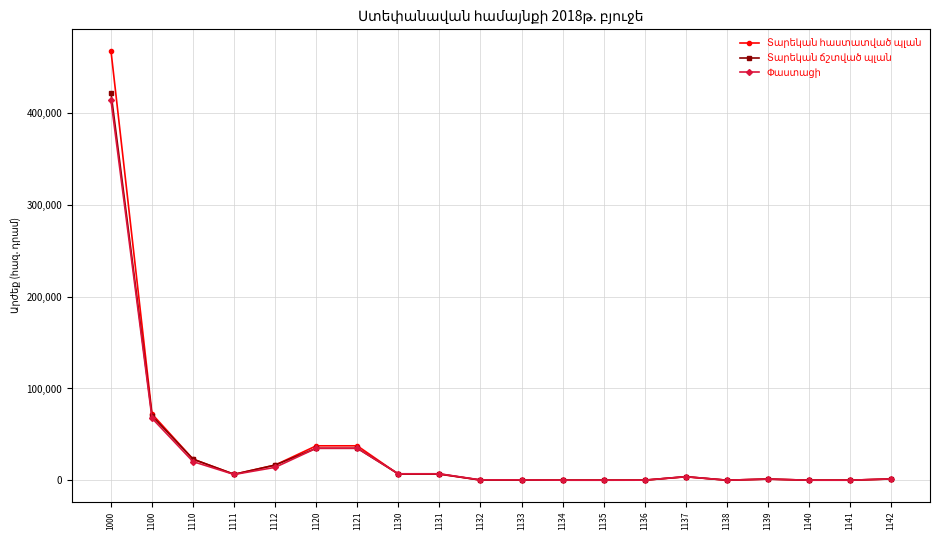

What is the spread (max minus min) of values at 1112?

2485.2